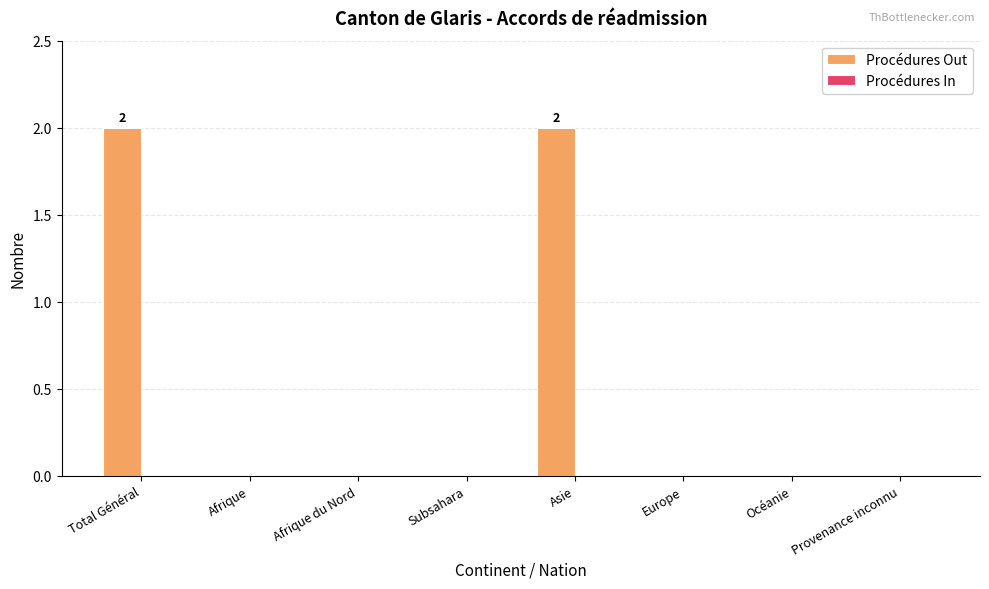

What is the sum of all values?

4